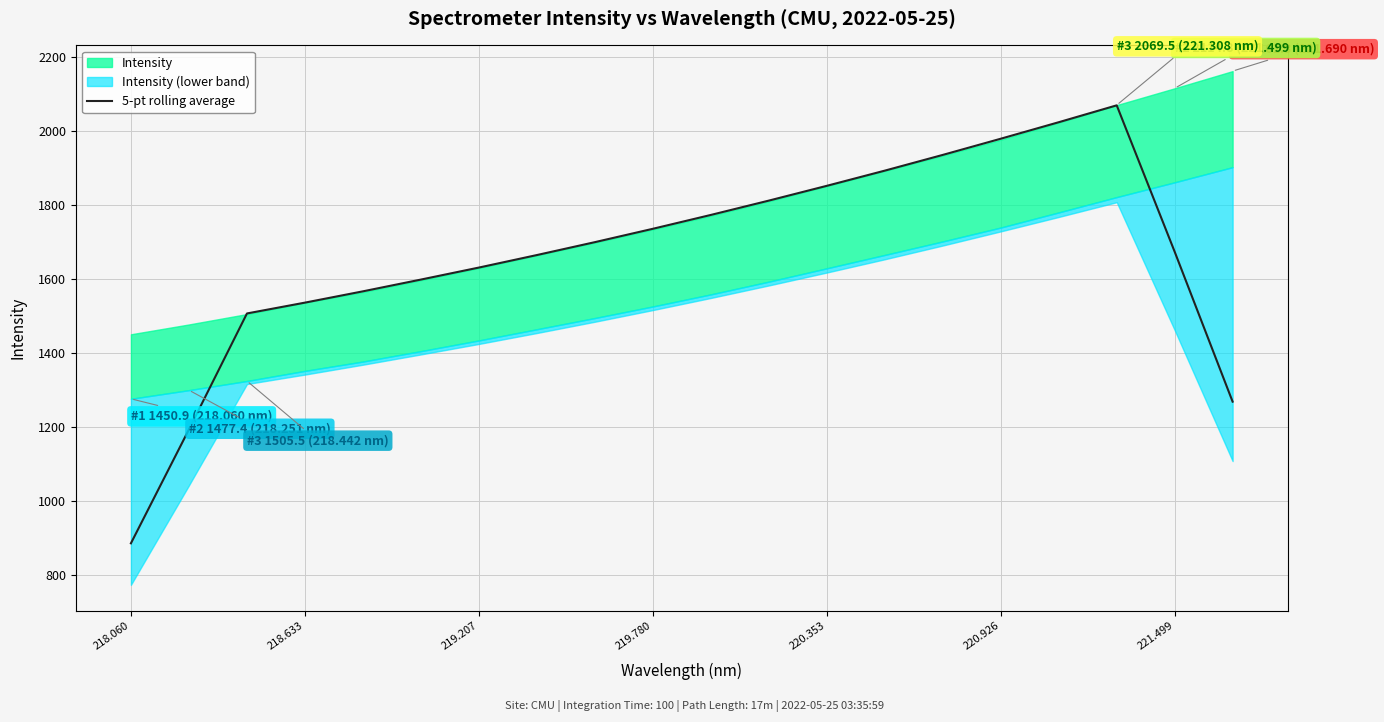

Is it true that 5-pt rolling average equals 886.8 at 218.060?

True